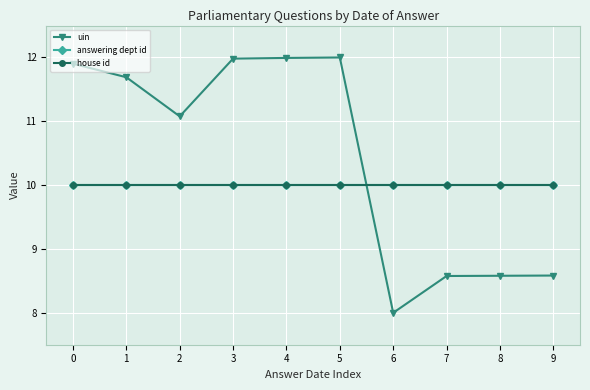

What is the value of the uin point at the 2nd from the left?

11.7